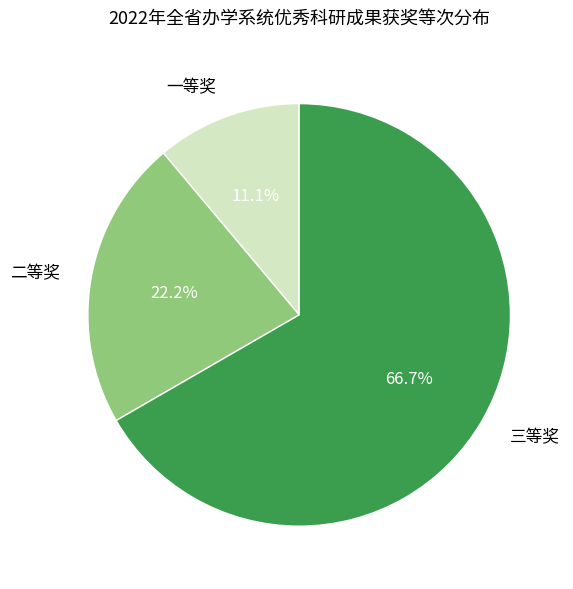

To the nearest percent, what is the difference between the 一等奖 and 三等奖 slice percentages?

56%